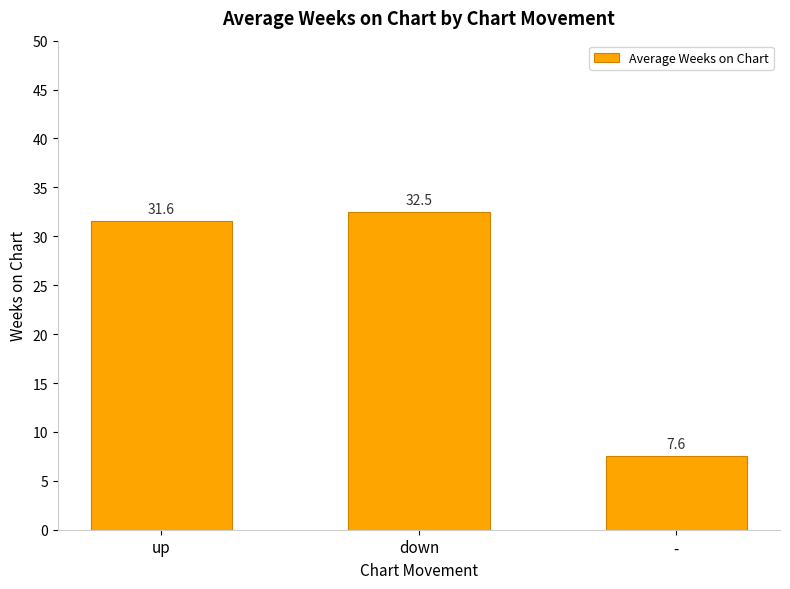

Approximately how many times larger is the value at up compared to -?

4.2